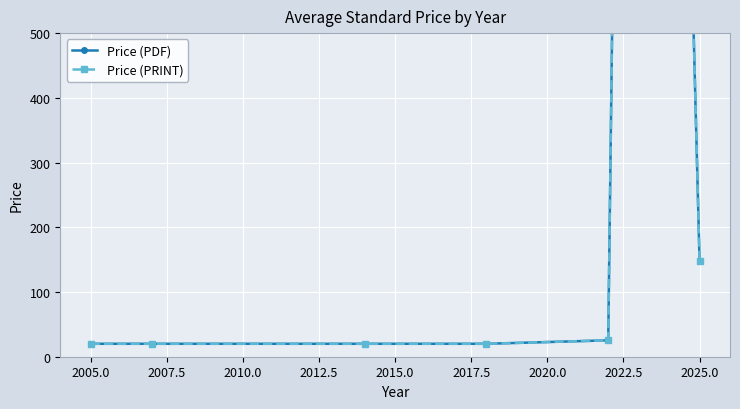

True or false: Price (PRINT) has a value of 20.0 at 2010.0.

True